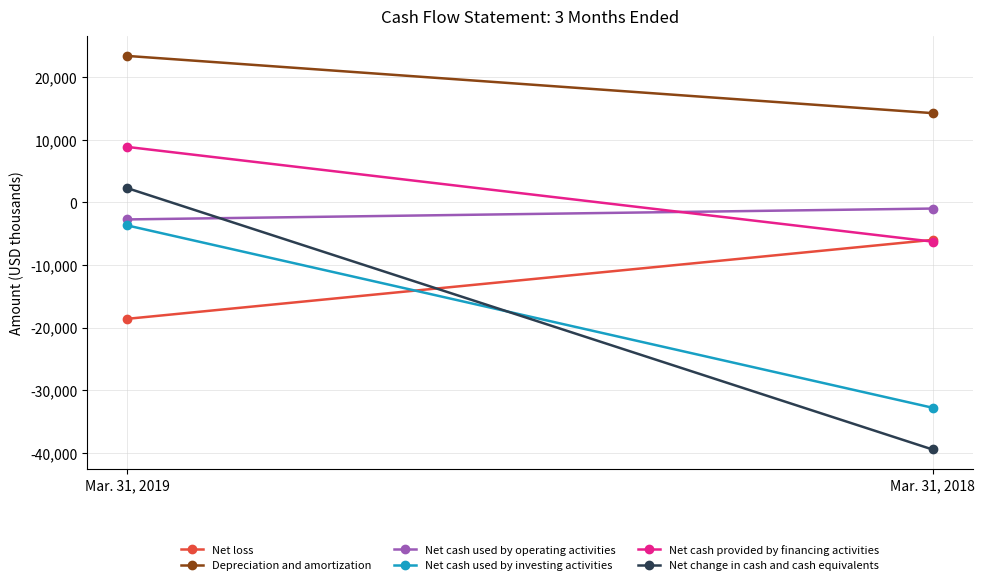

What is the greatest value displayed?

23425